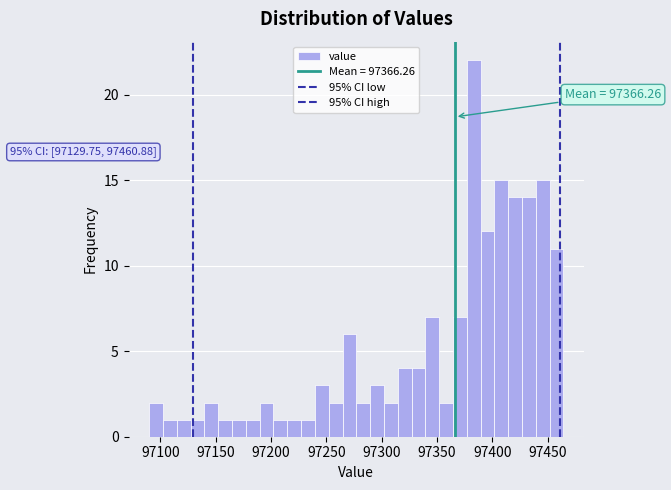

Around what value on the x-axis is the tallest bar? Give the approximate position of its centre, as read against the axis.

97385